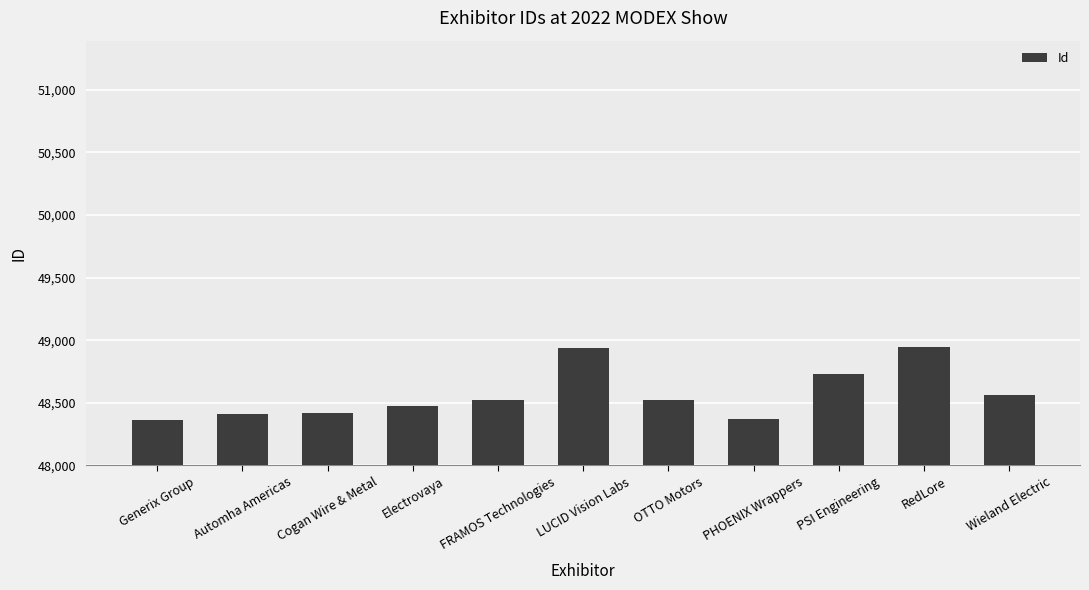

How many values are below 48523?

5